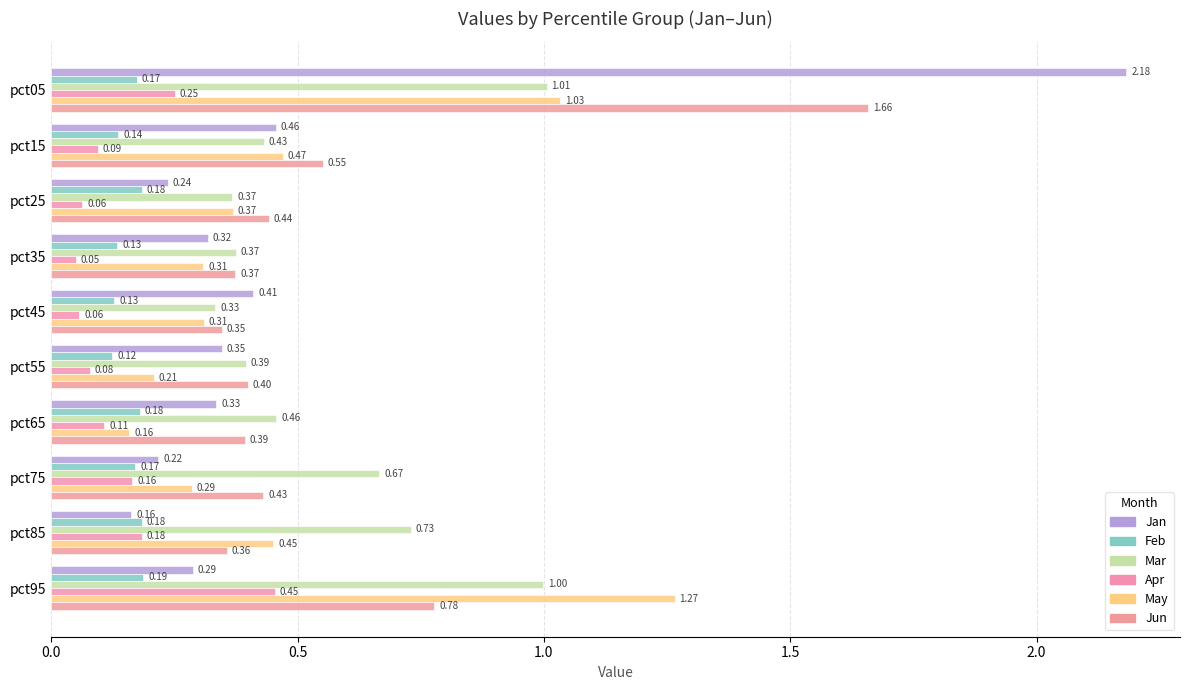

Count the number of categories in the chart.

10